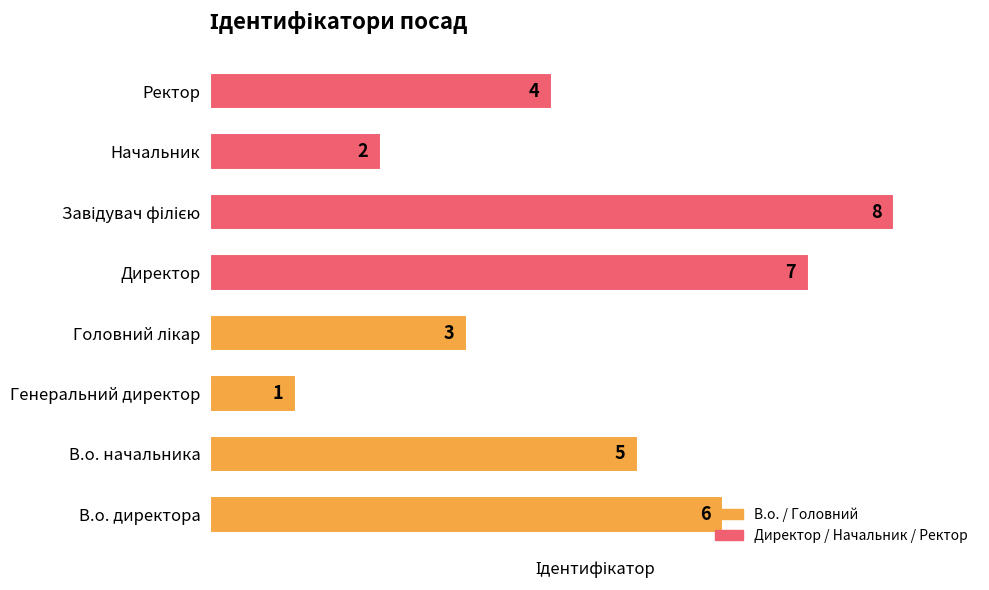

What is the sum of all values?

36